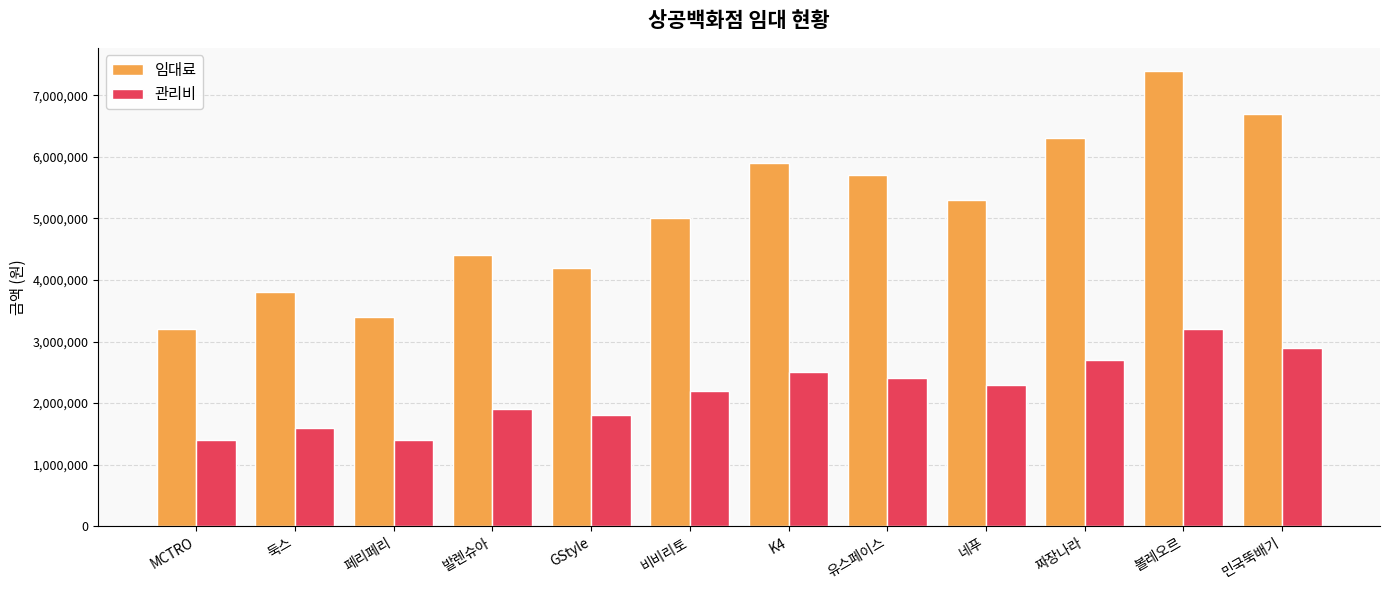

What is the sum of the 관리비 values at MCTRO and 민국뚝배기?

4300000